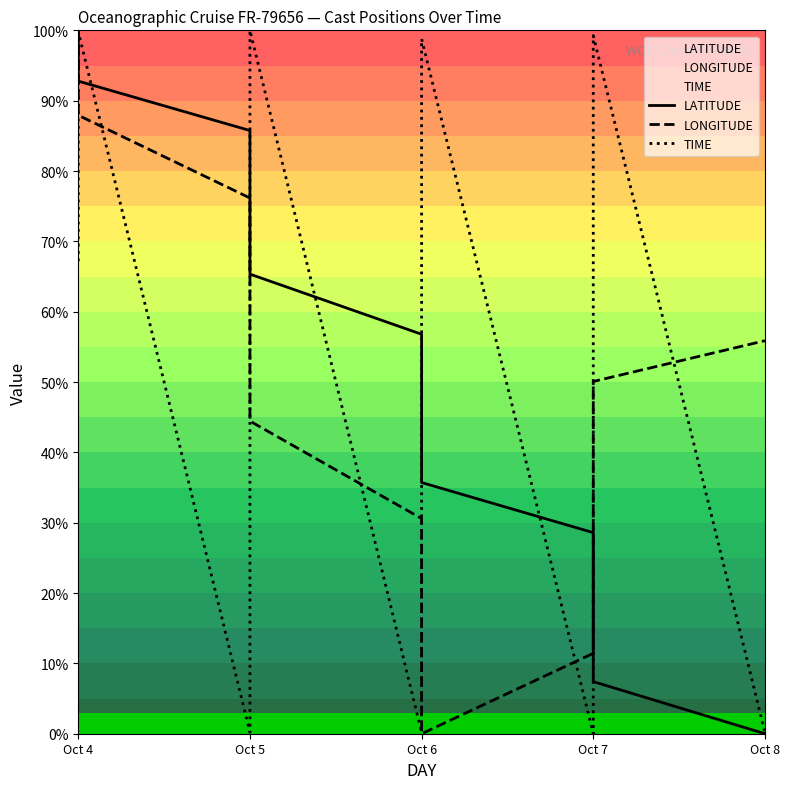

Which series has the largest total across all categories?

TIME